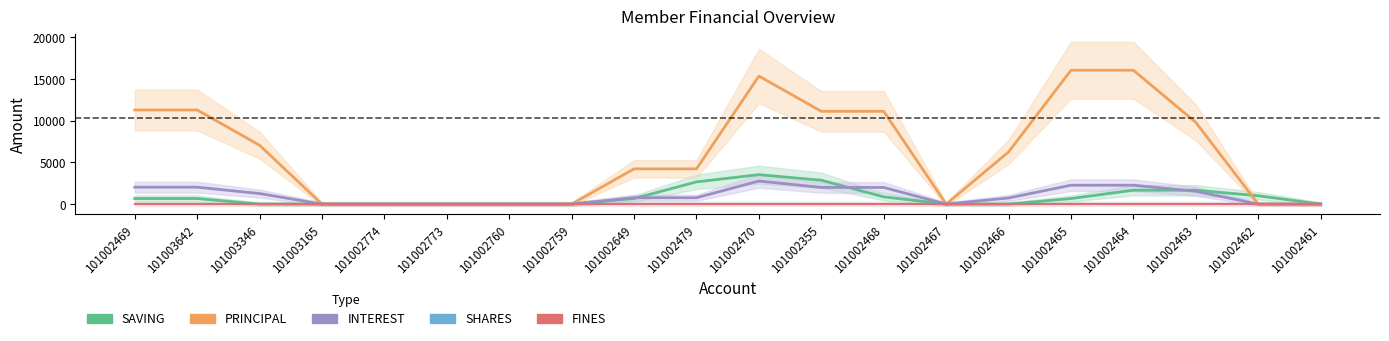

Between 101003642 and 101002461, which series saw the biggest shift?

PRINCIPAL